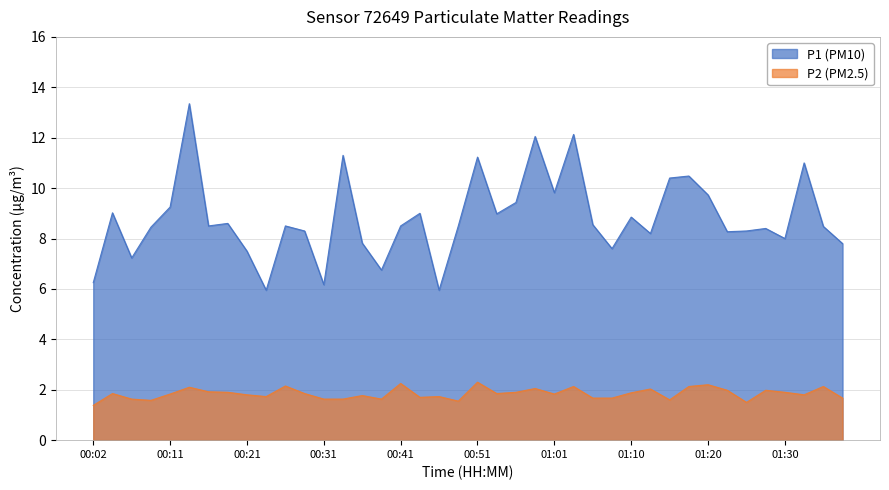

Rank the categories by P2 (PM2.5) value from highest to lowest.

00:51, 00:41, 01:20, 00:26, 01:03, 01:18, 01:35, 00:14, 00:58, 01:13, 01:23, 01:28, 00:16, 00:19, 00:56, 01:30, 01:10, 00:04, 00:29, 00:53, 00:11, 01:01, 00:21, 01:32, 00:36, 00:24, 00:46, 00:43, 01:05, 01:08, 01:37, 00:07, 00:31, 00:33, 00:38, 01:15, 00:09, 00:48, 01:25, 00:02